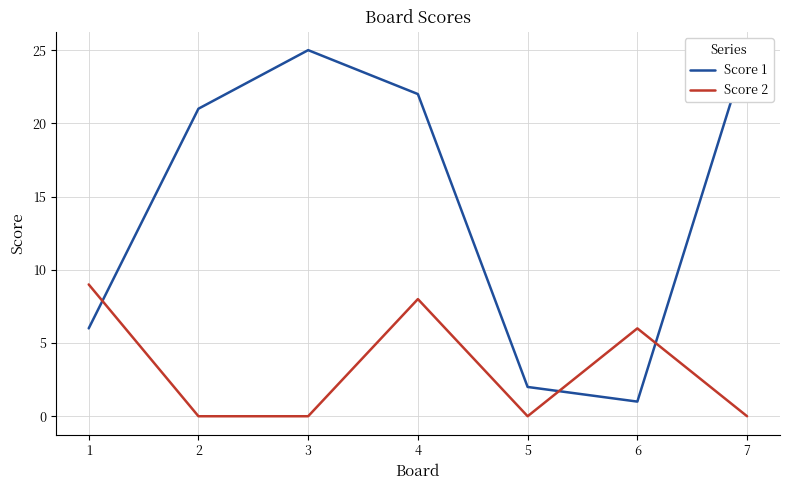

What is the sum of the Score 1 values at 2 and 7?

46